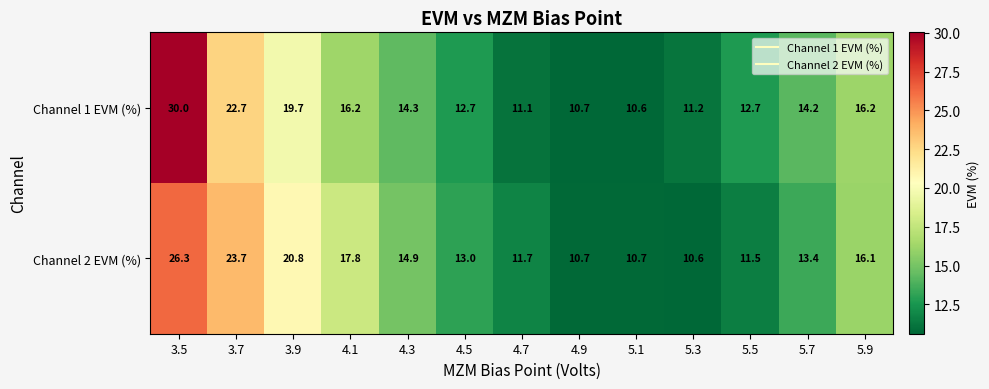

Reading left to right, list all the values displayed in this chart.

Channel 1 EVM (%): 3.5=30.0	3.7=22.7	3.9=19.7	4.1=16.2	4.3=14.3	4.5=12.7	4.7=11.1	4.9=10.7	5.1=10.6	5.3=11.2	5.5=12.7	5.7=14.2	5.9=16.2
Channel 2 EVM (%): 3.5=26.3	3.7=23.7	3.9=20.8	4.1=17.8	4.3=14.9	4.5=13.0	4.7=11.7	4.9=10.7	5.1=10.7	5.3=10.6	5.5=11.5	5.7=13.4	5.9=16.1